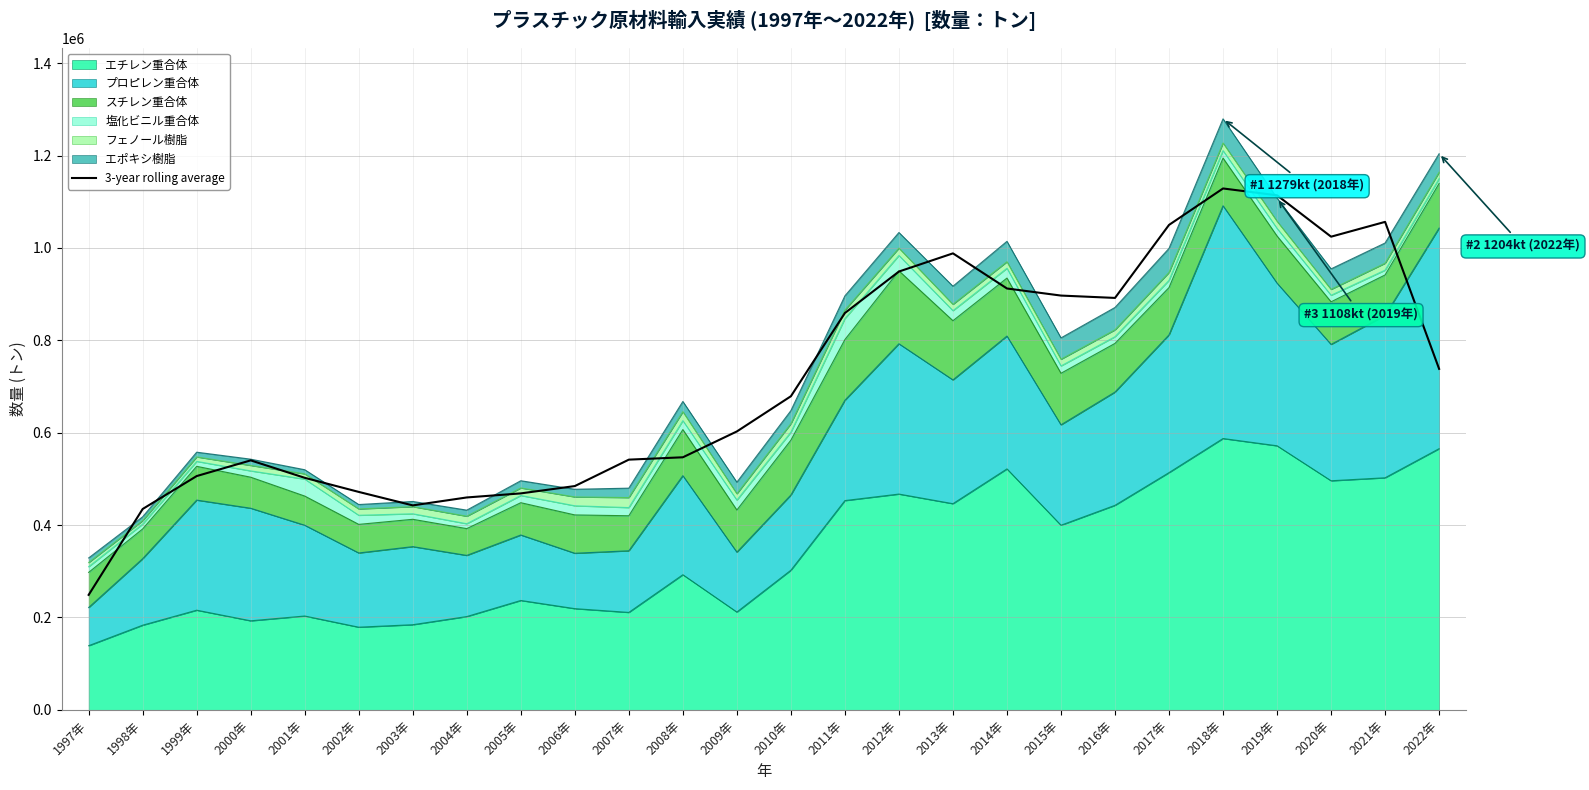

Does the chart display data point markers on the line(s)?

No